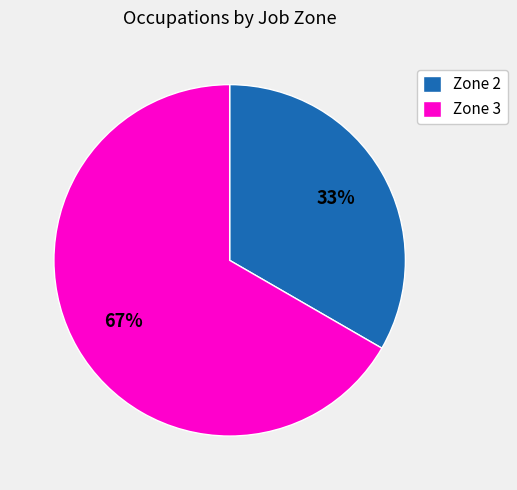

What percentage is the Zone 2 slice, to the nearest percent?

33%